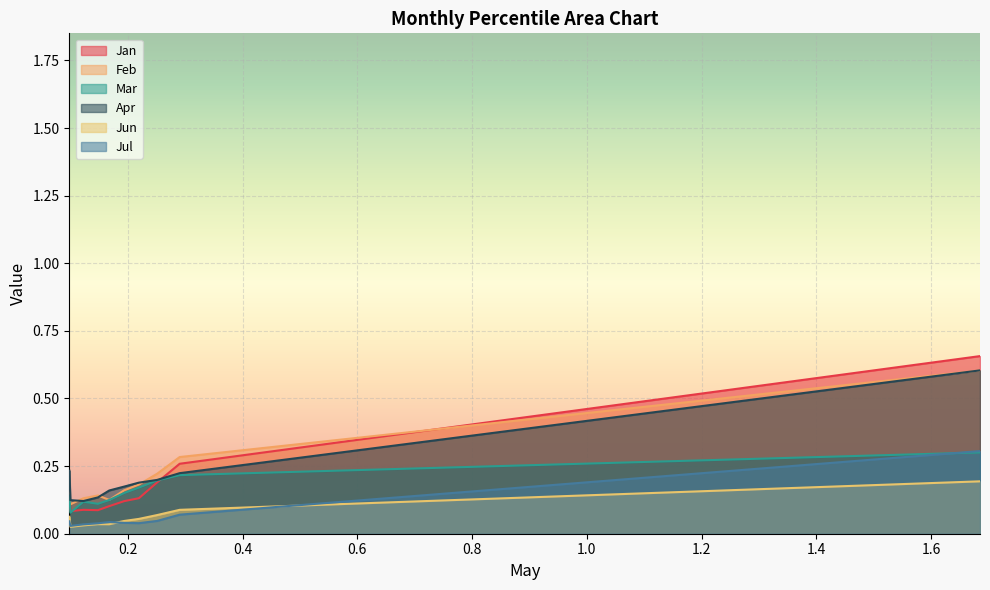

At pct25, list the series in order from smallest to largest.

Jun, Jul, Jan, Mar, Apr, Feb